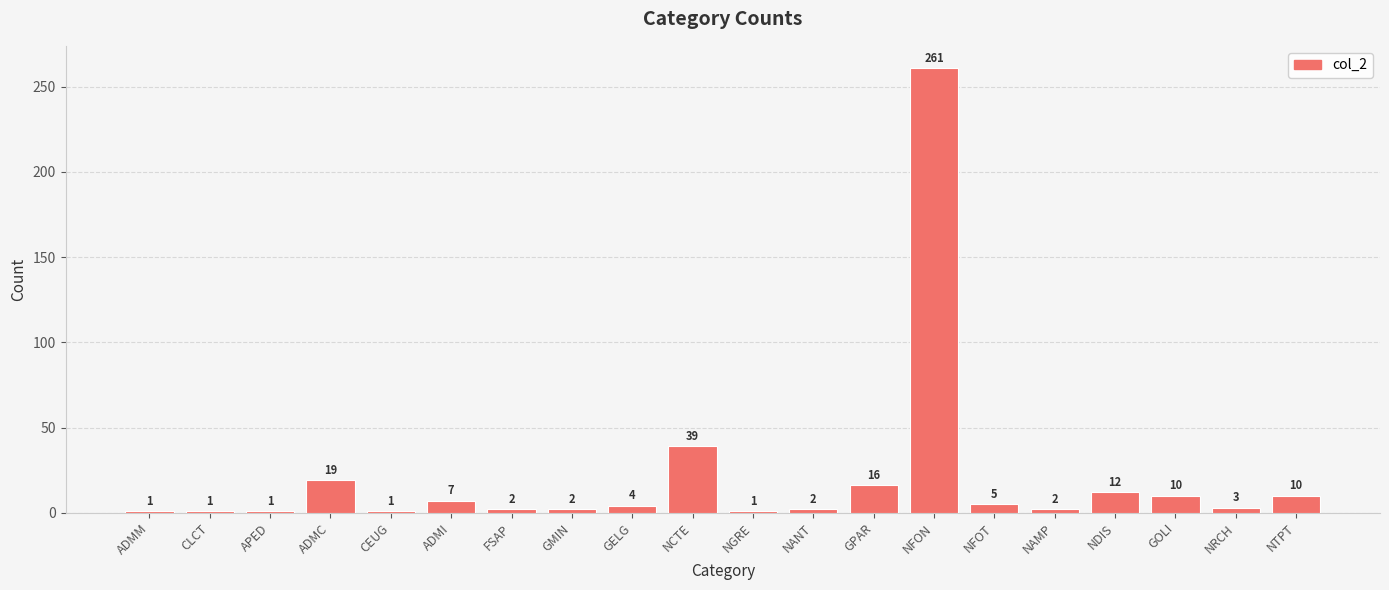

How many distinct data groups are displayed?

1